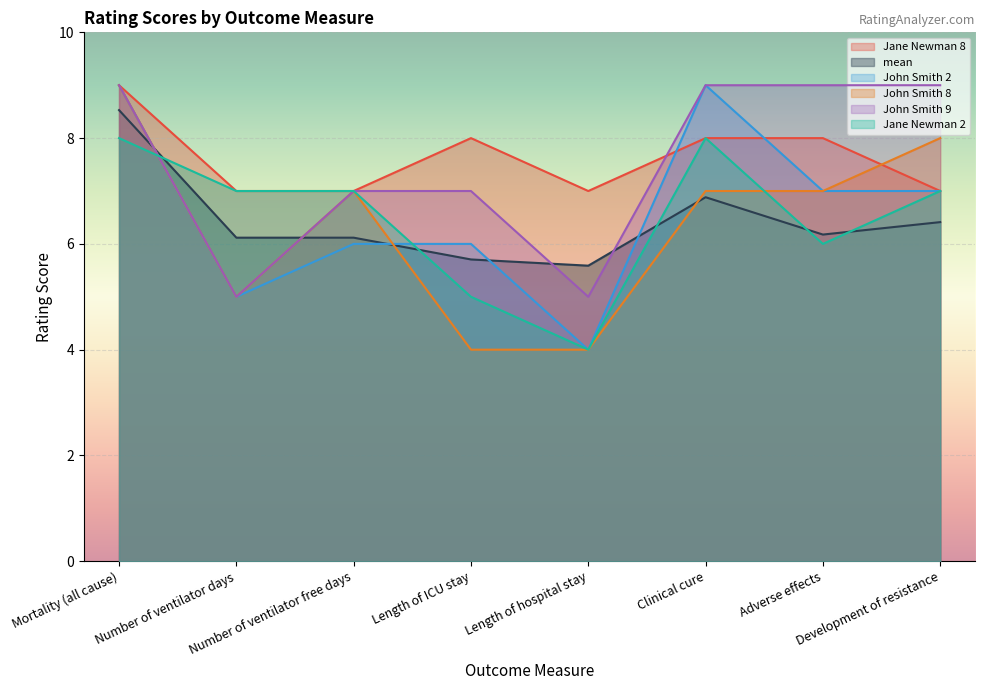

Is it true that Jane Newman 8 equals 2.1 at Mortality (all cause)?

False